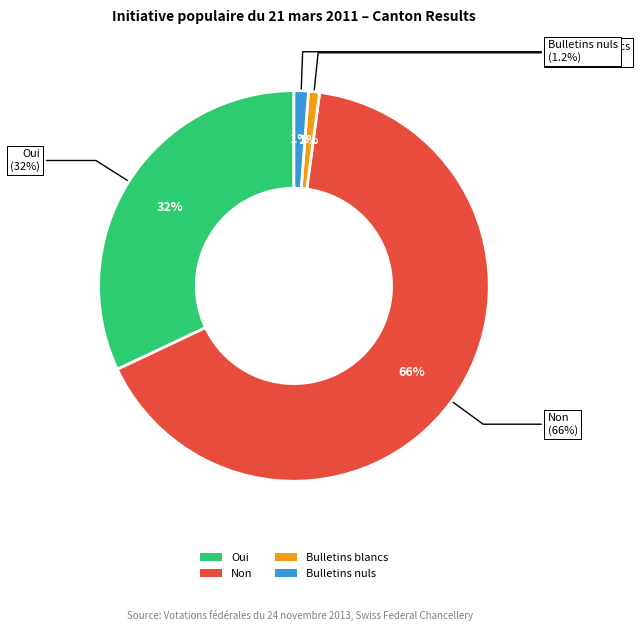

How much of the chart is everything except Bulletins nuls?

98.8%